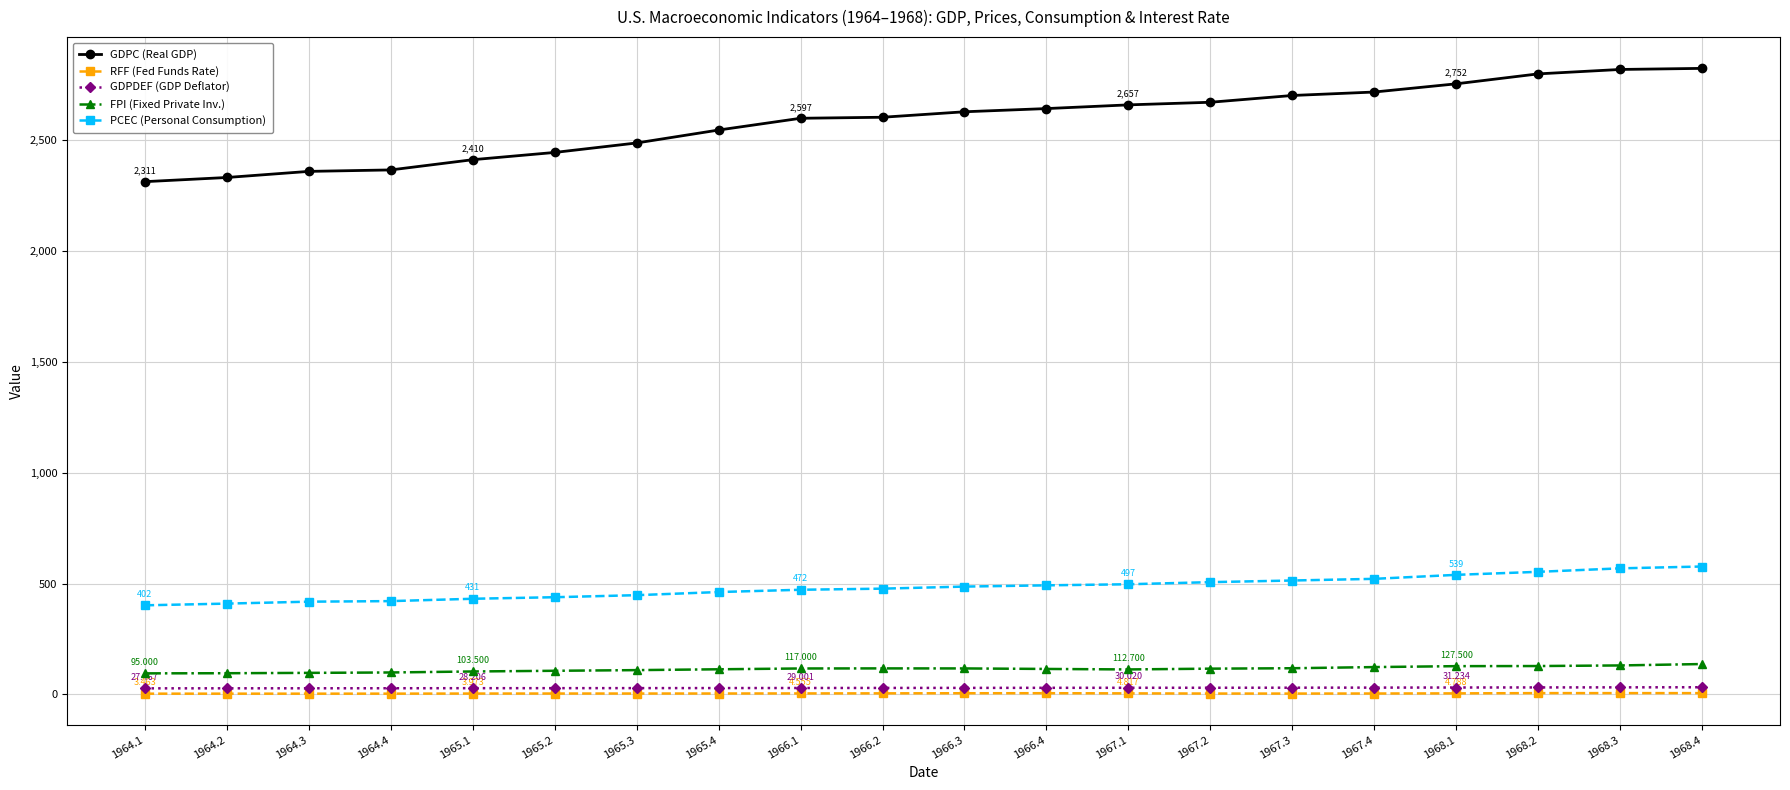

What are all the series names shown in the legend?

GDPC (Real GDP), RFF (Fed Funds Rate), GDPDEF (GDP Deflator), FPI (Fixed Private Inv.), PCEC (Personal Consumption)